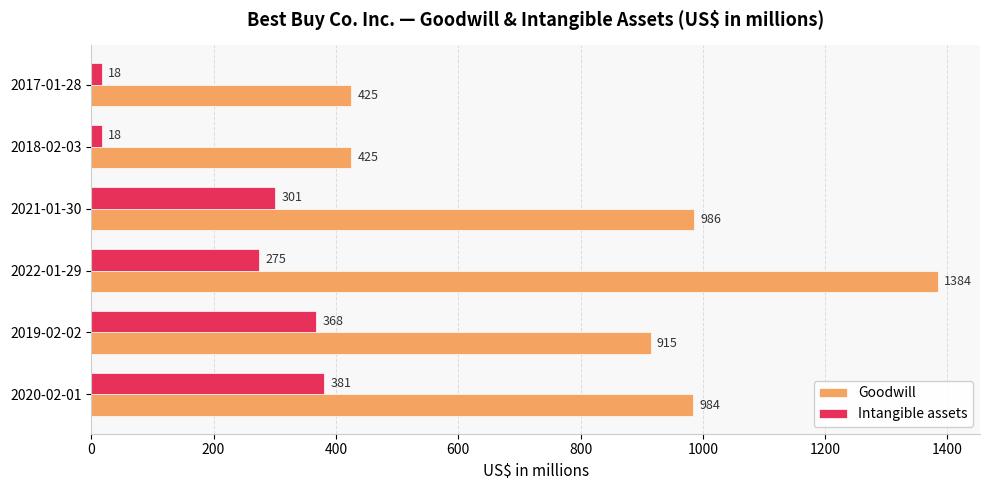

Rank the series by their maximum value, from lowest to highest.

Intangible assets, Goodwill